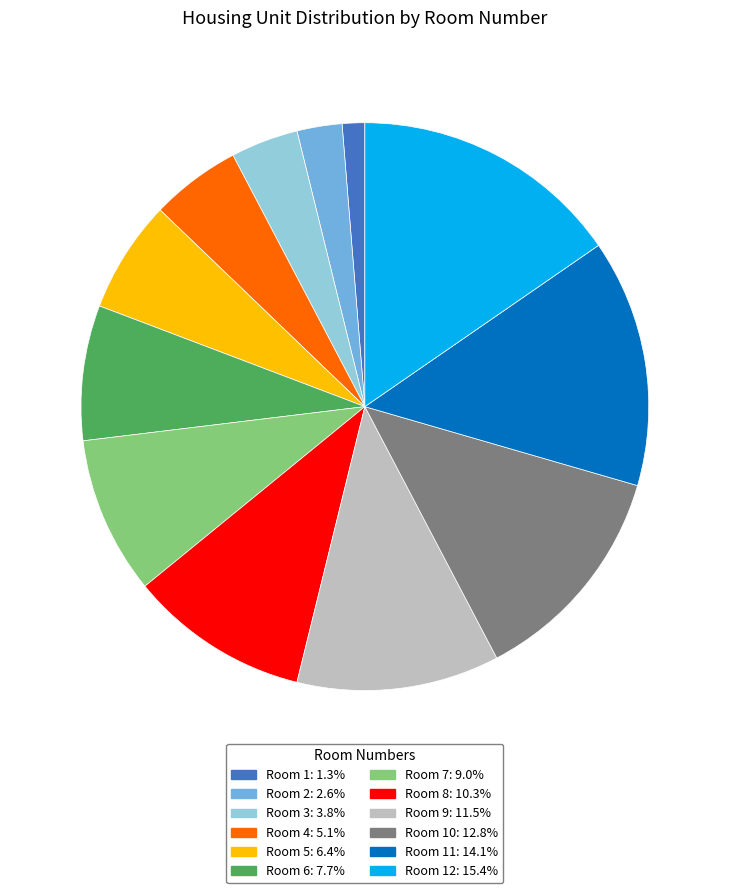

Is there any slice that represents more than half of the pie?

No